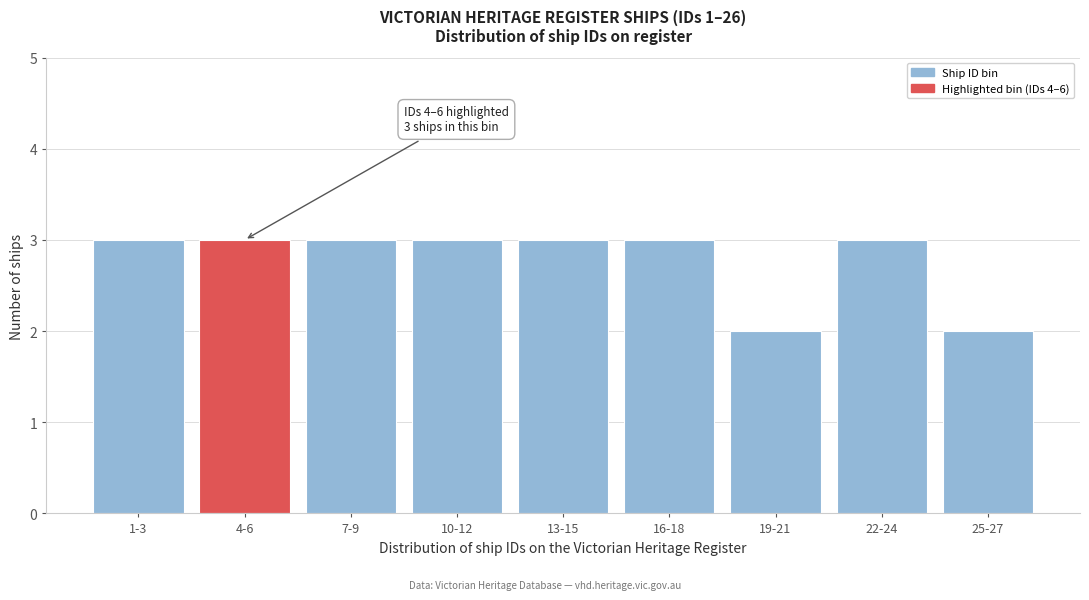

Reading left to right, list all the values displayed in this chart.

1-3=3	4-6=3	7-9=3	10-12=3	13-15=3	16-18=3	19-21=2	22-24=3	25-27=2